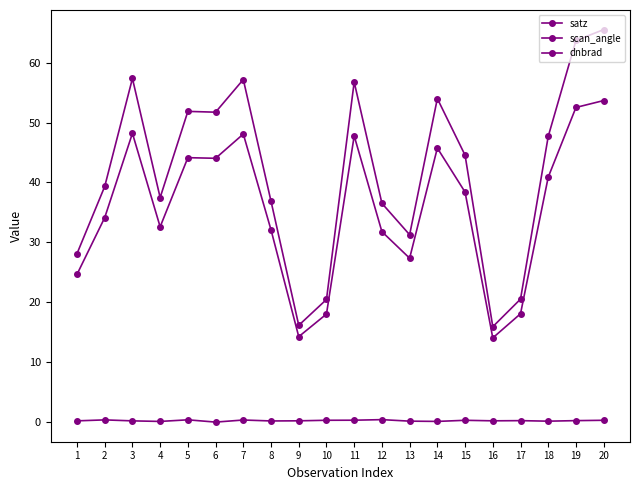

How many lines are shown in the chart?

3